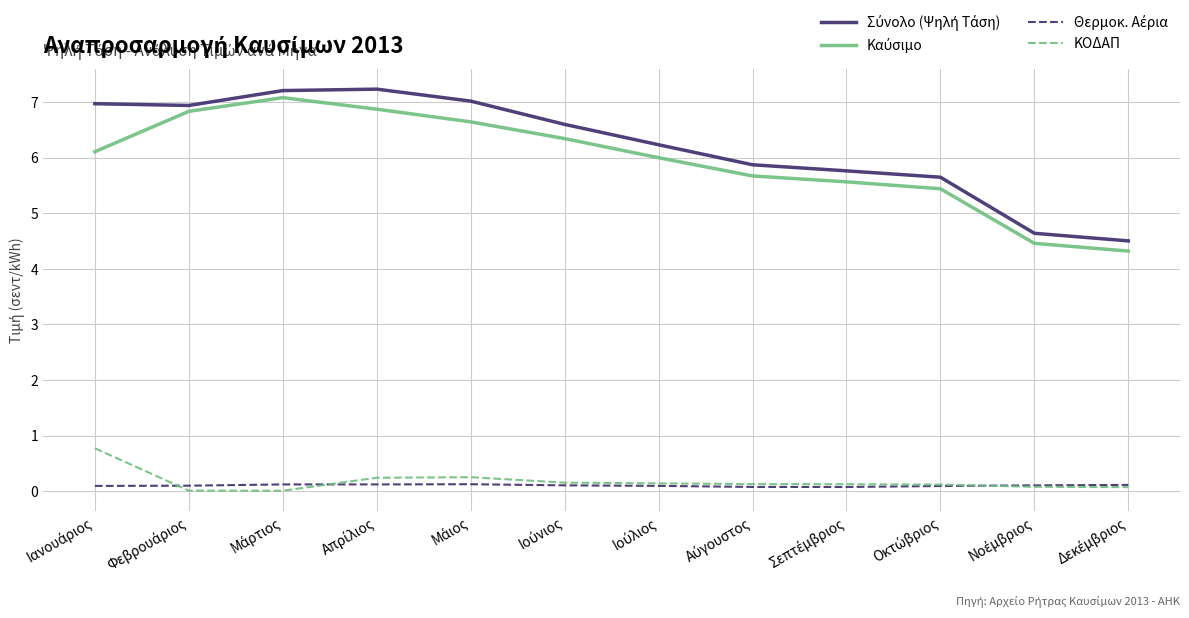

What is the maximum value shown in the chart?

7.2